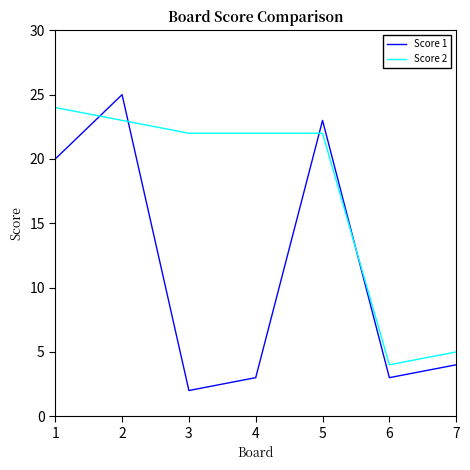

What is the minimum value shown in the chart?

2